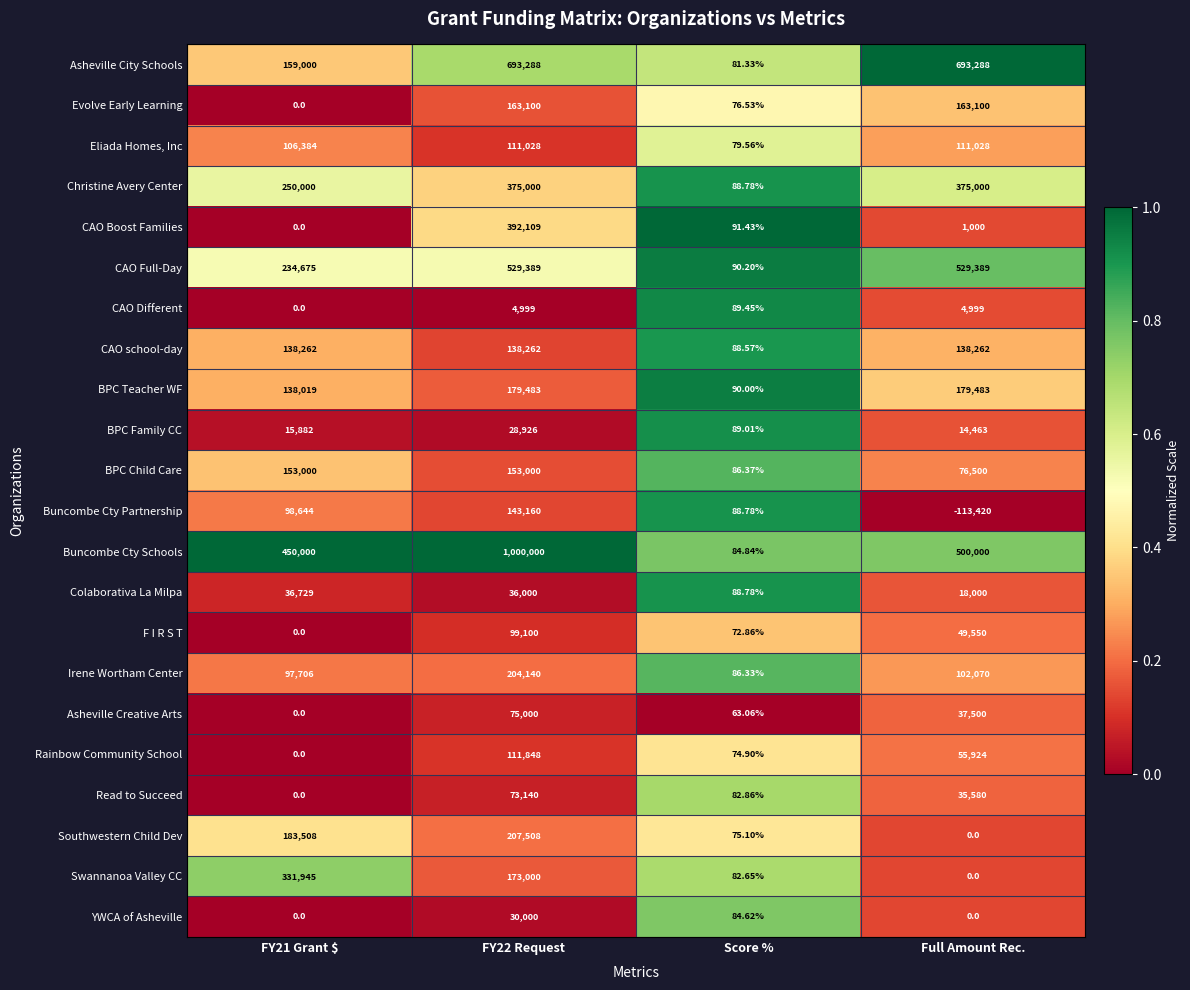

Between FY21 Grant $ and Full Amount Rec., which series saw the biggest shift?

Asheville City Schools